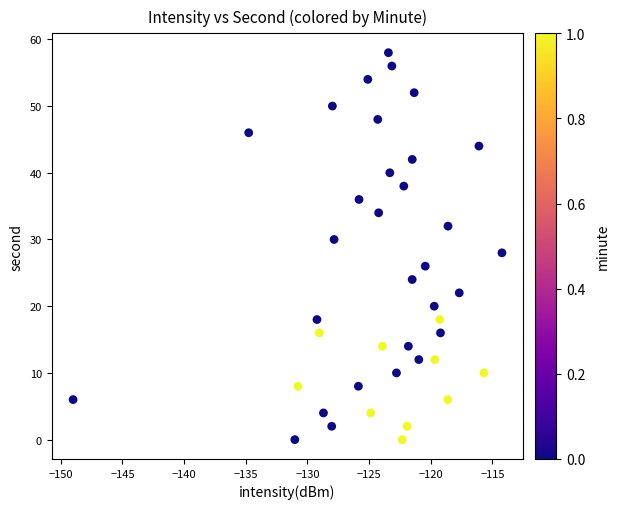

What is the range of Y values (max minus min)?

58